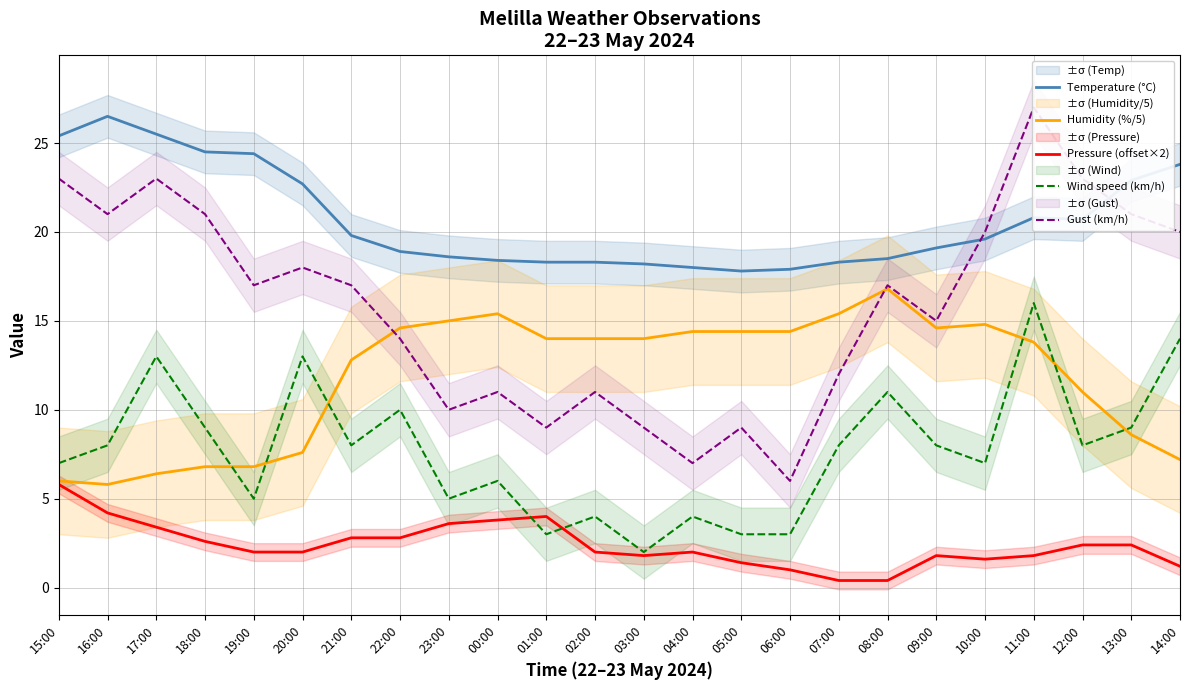

True or false: Temperature (°C) and Wind speed (km/h) intersect in this chart.

False